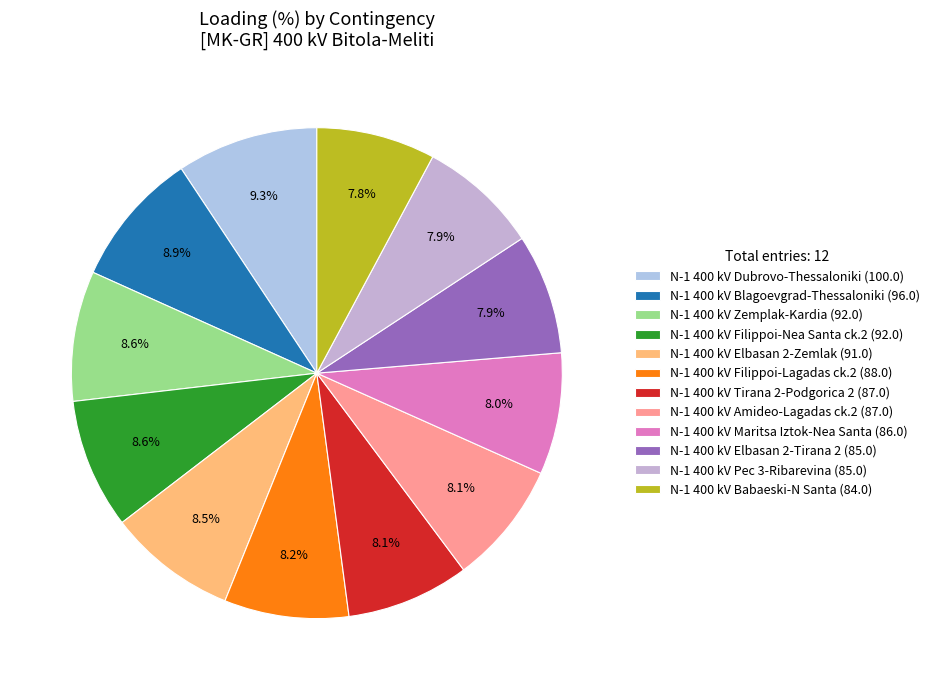

The N-1 400 kV Tirana 2-Podgorica 2 slice represents 8% of the pie. True or false?

True